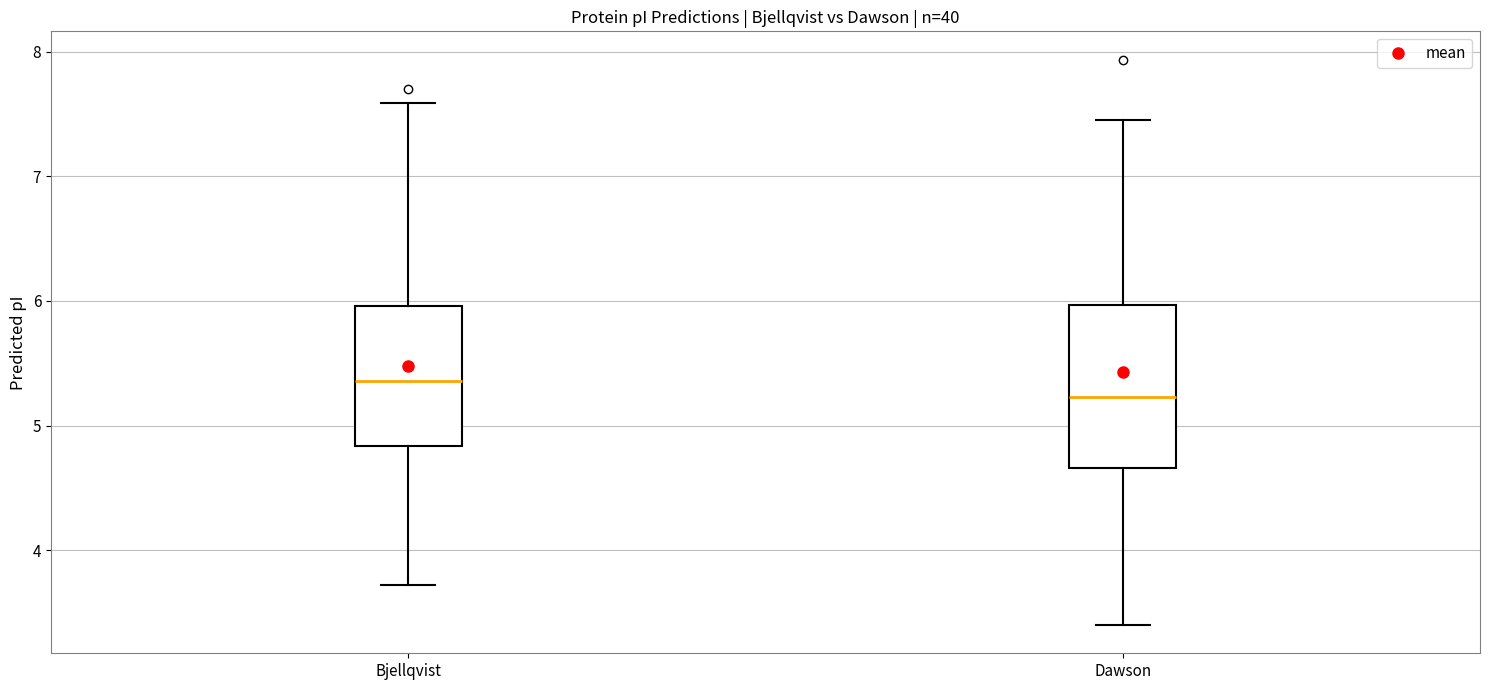

Which box's median line is the lowest?

Dawson